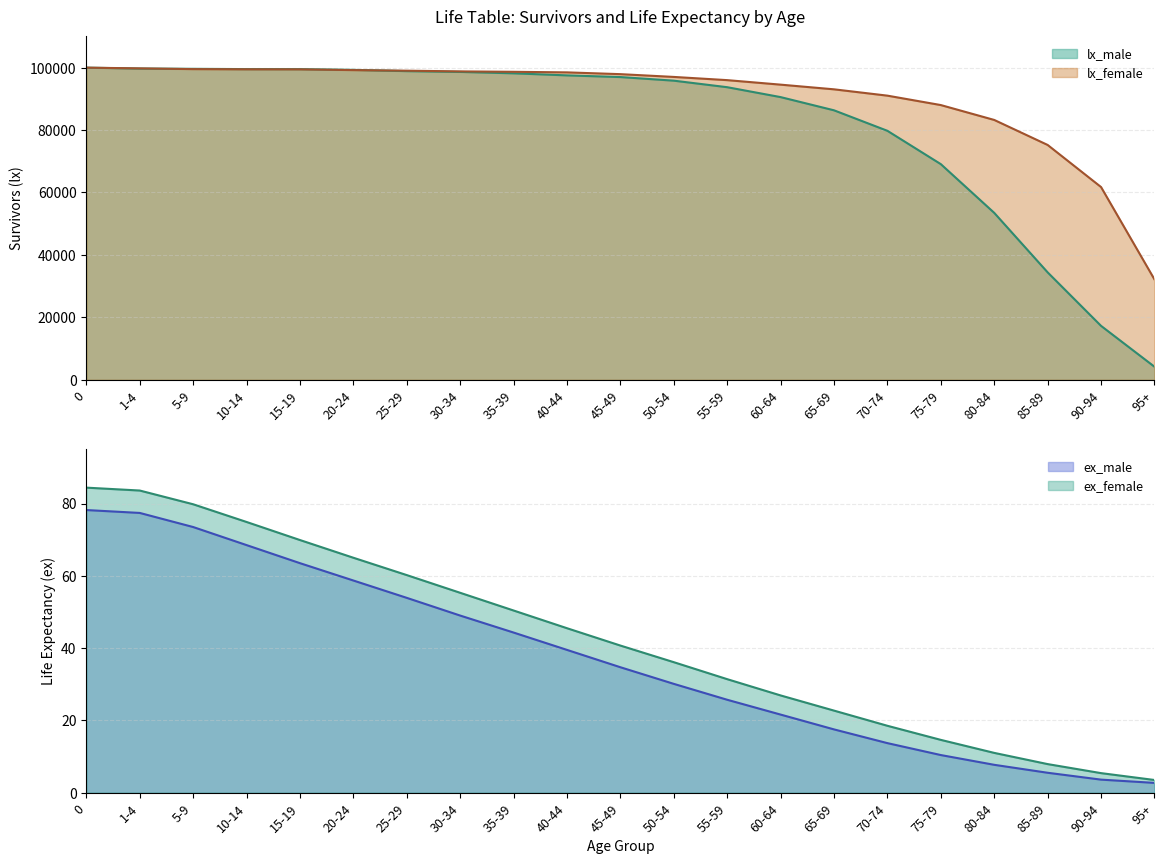

Rank the series at 70-74 from lowest to highest value.

ex_male, ex_female, lx_male, lx_female